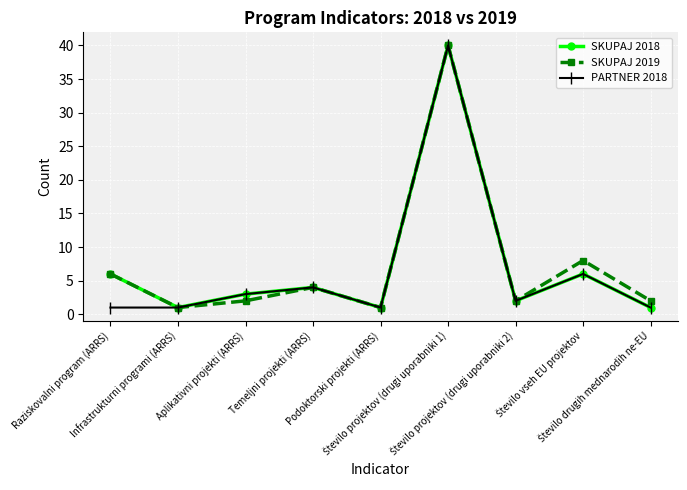

What are all the series names shown in the legend?

SKUPAJ 2018, SKUPAJ 2019, PARTNER 2018